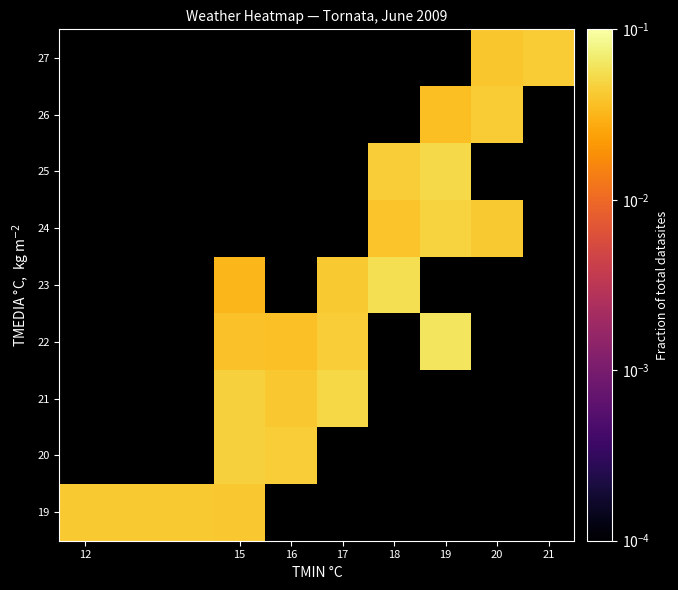

How many distinct data groups are displayed?

9